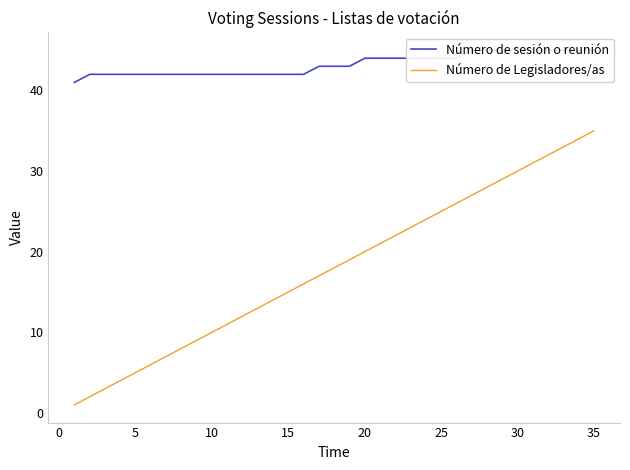

Which category has the highest value in the Número de Legisladores/as series?

35